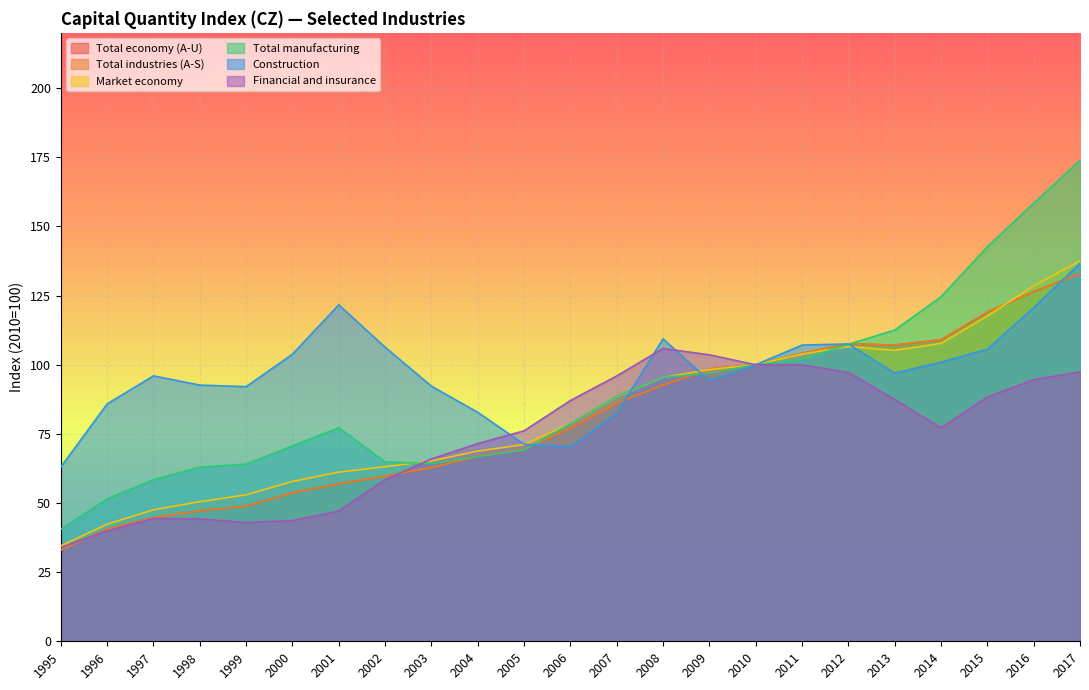

Which category has the highest value across all series?

2017